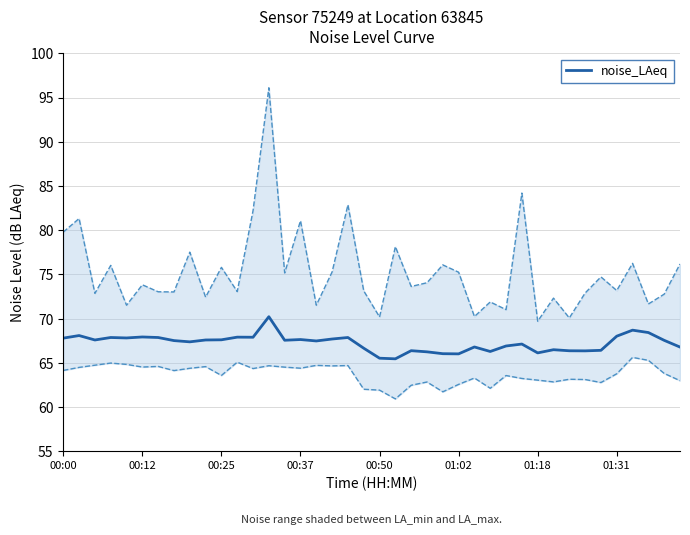

Which category has the lowest value across all series?

21